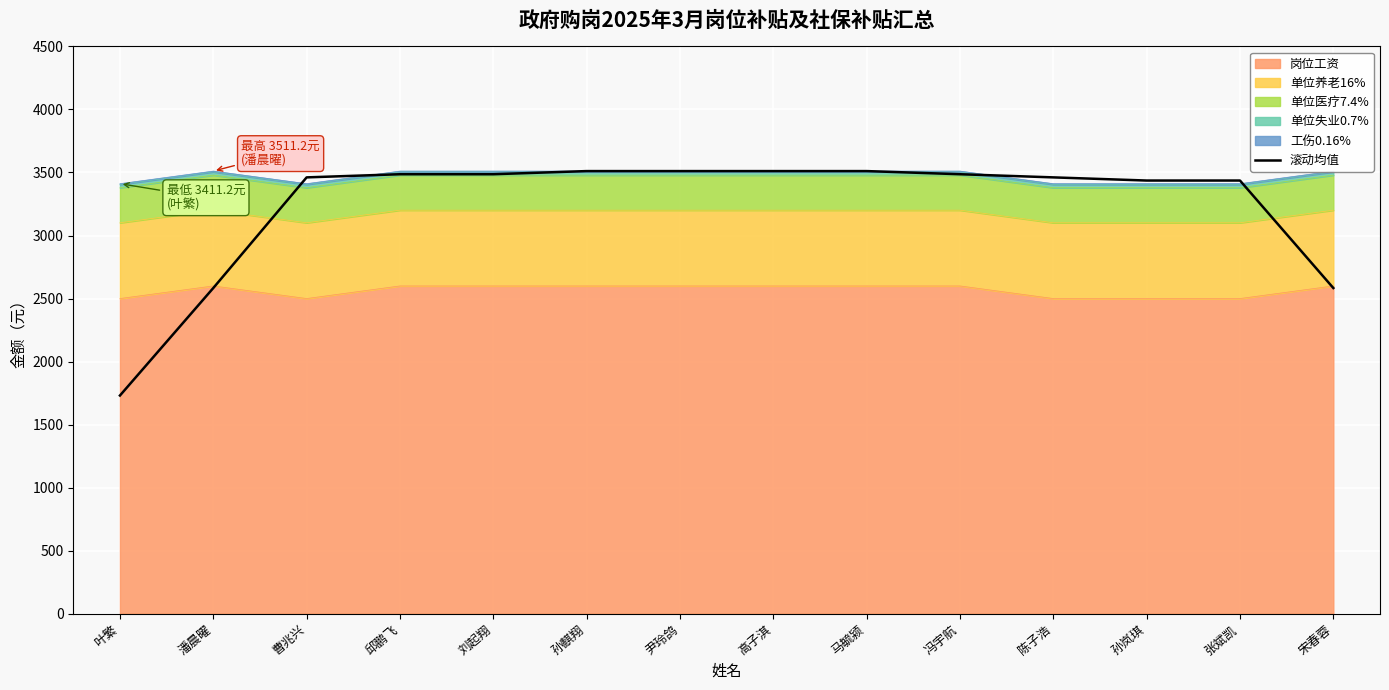

Which category has the highest value across all series?

孙麒翔